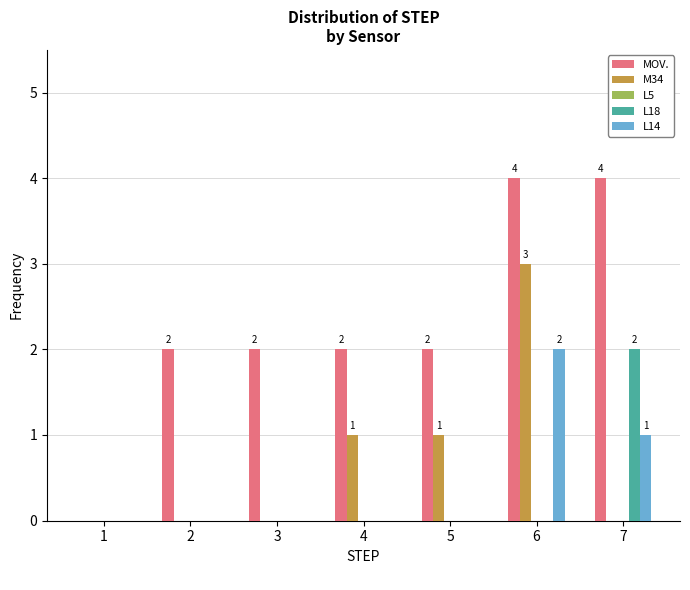

How many series are shown in this chart?

4